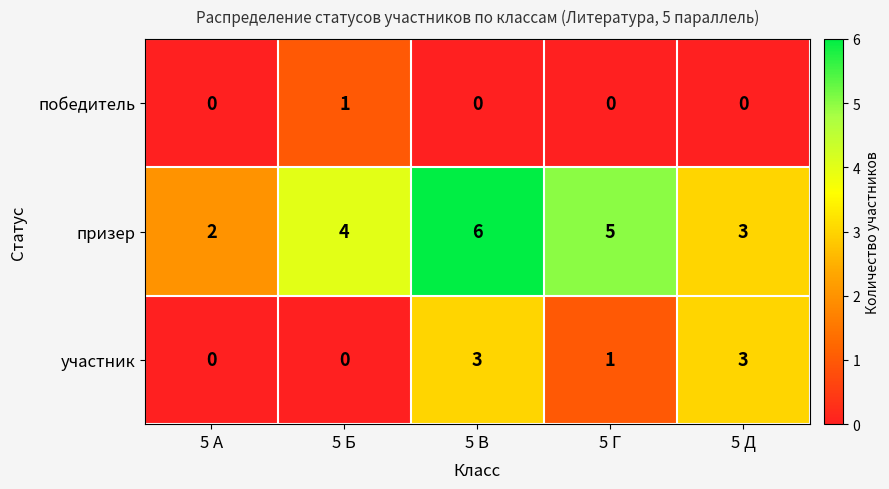

What is the difference between the maximum and second lowest values in the призер series?

3